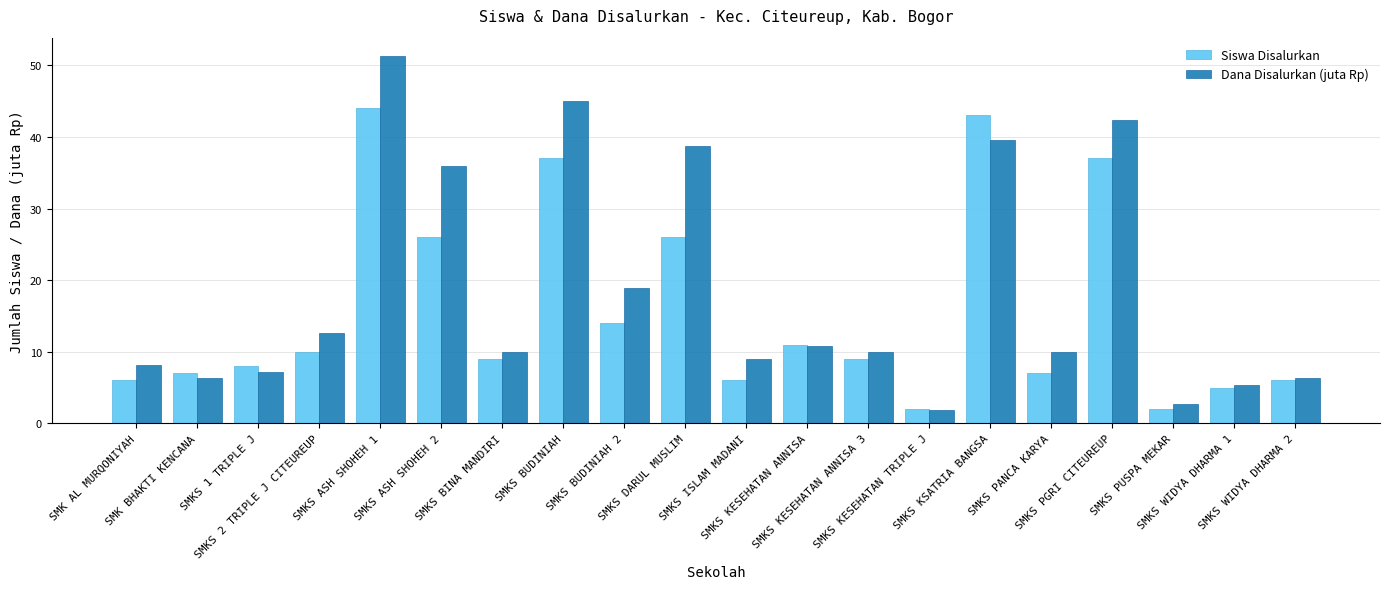

At how many categories does at least one series exceed 31?

6